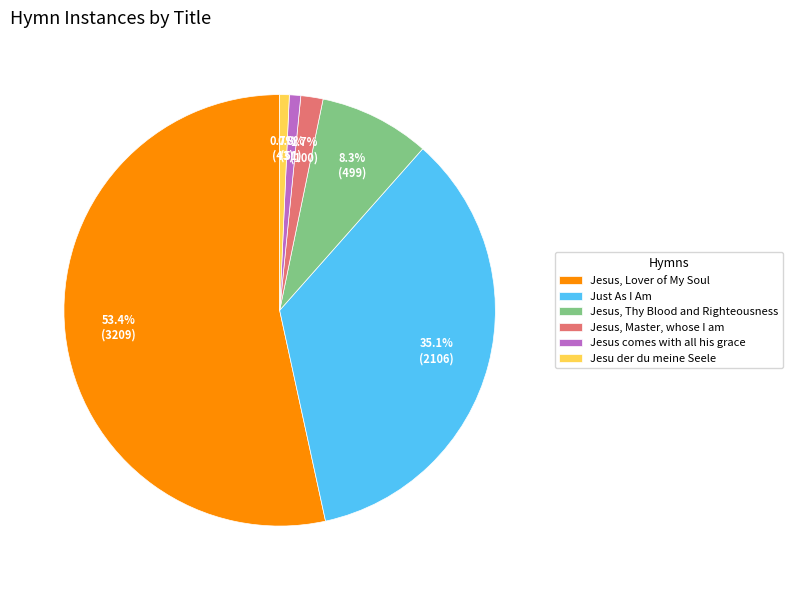

True or false: Jesus, Thy Blood and Righteousness accounts for 8% of the total.

True